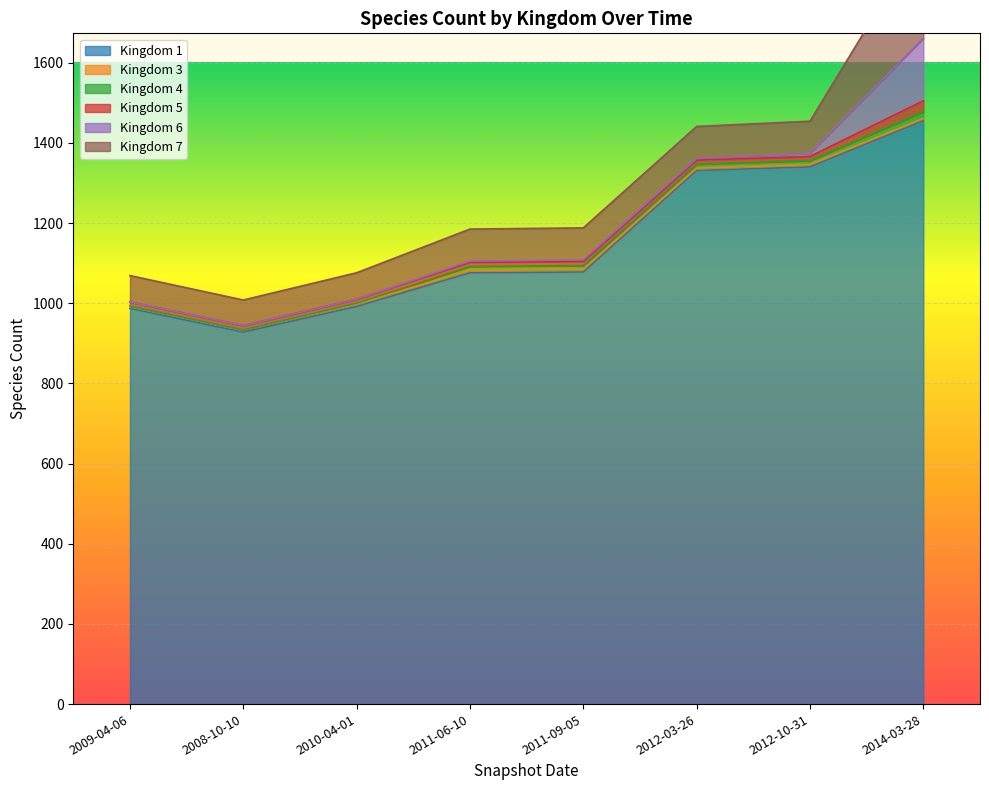

What is the difference between the second highest and minimum values in the 7 series?

16